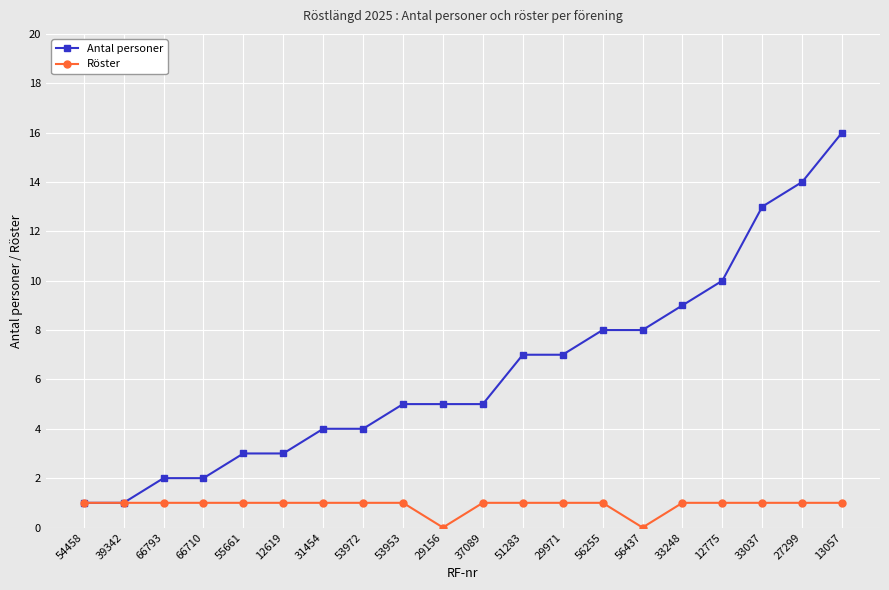

What is the maximum value for Antal personer?

16